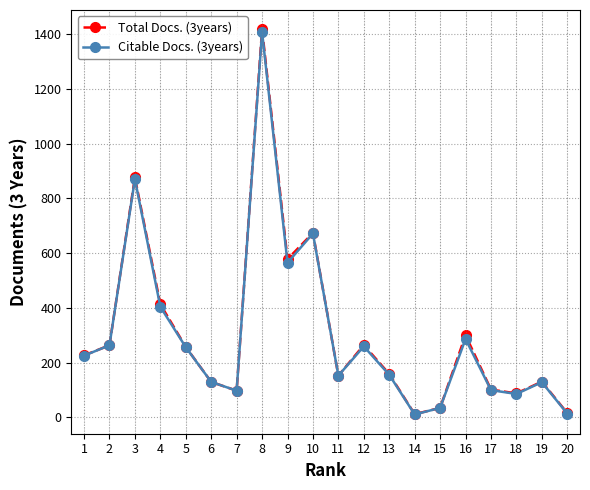

What is the value of the Total Docs. (3years) point at the 11th from the left?

152